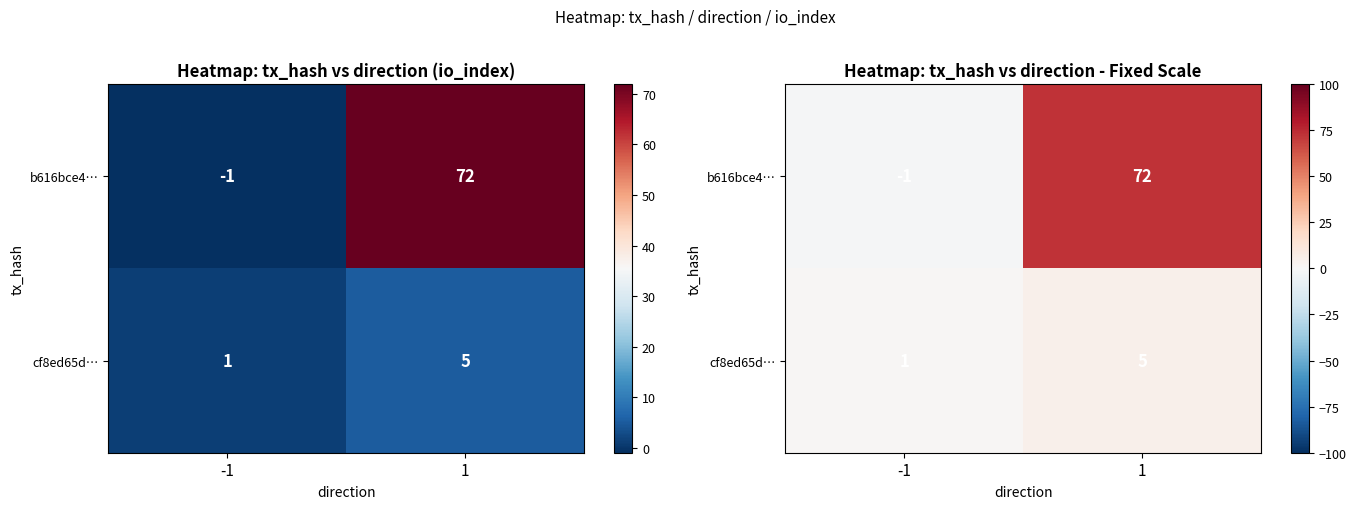

True or false: cf8ed65d… has a value of 1 at -1.

True